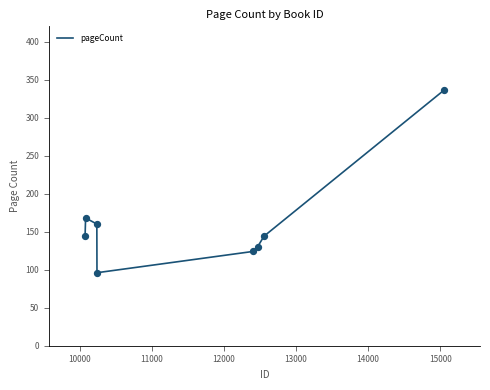

What is the average value?

163